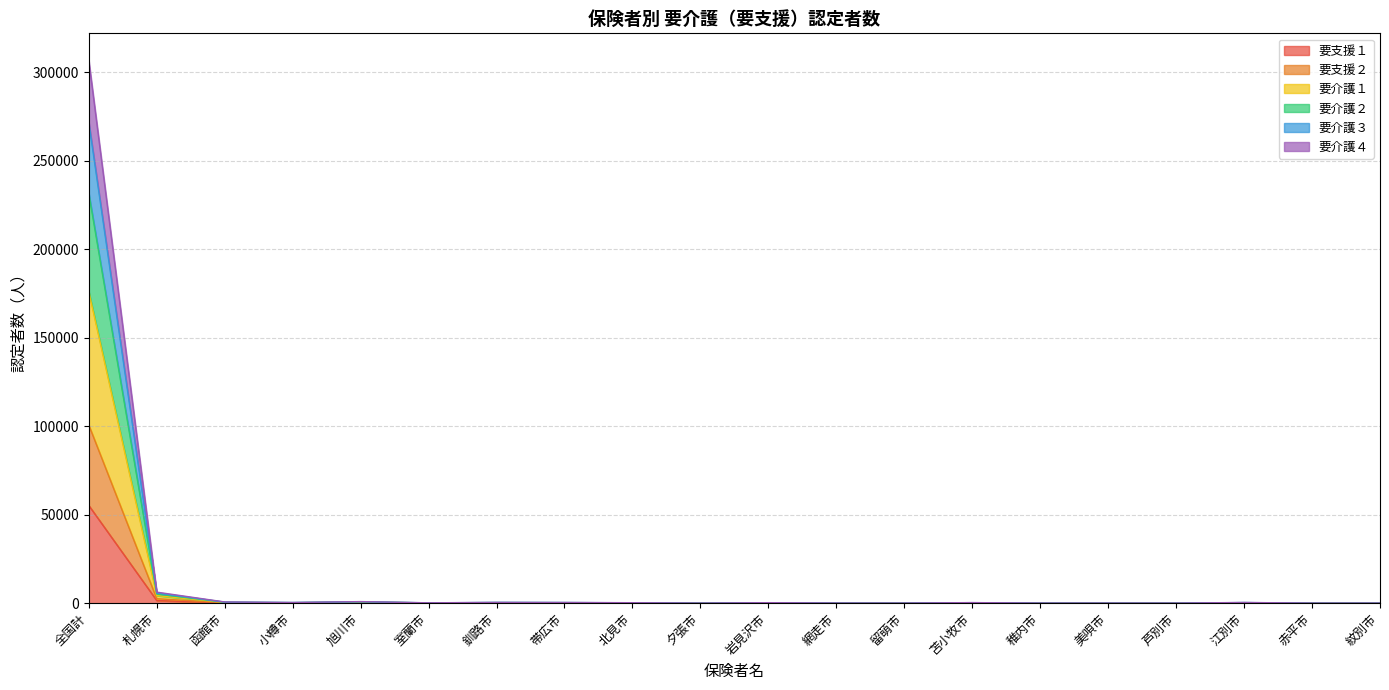

True or false: 要介護１ and 要介護４ intersect in this chart.

False